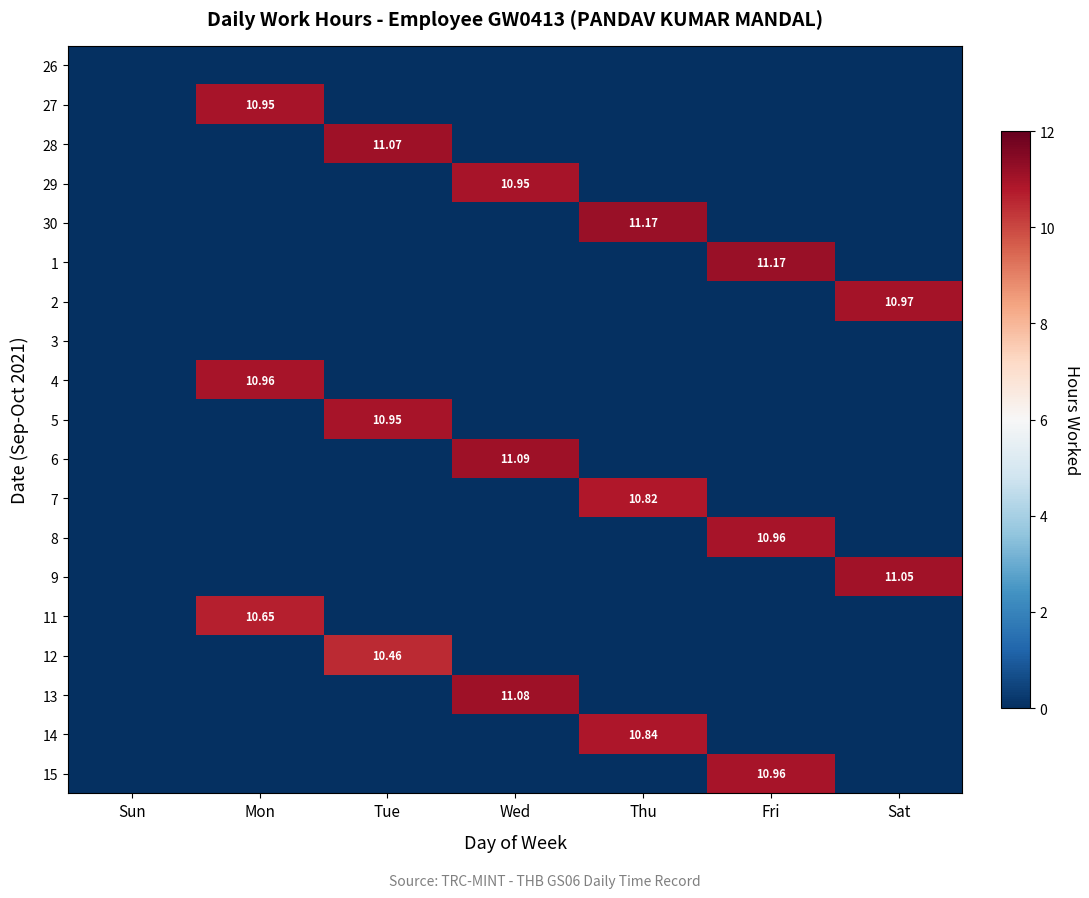

Where is 15 nearest to the value 5?

Sun